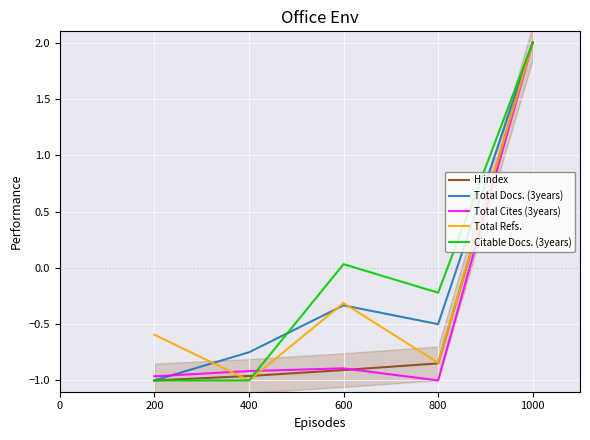

Is this an area chart (filled region under the line)?

No